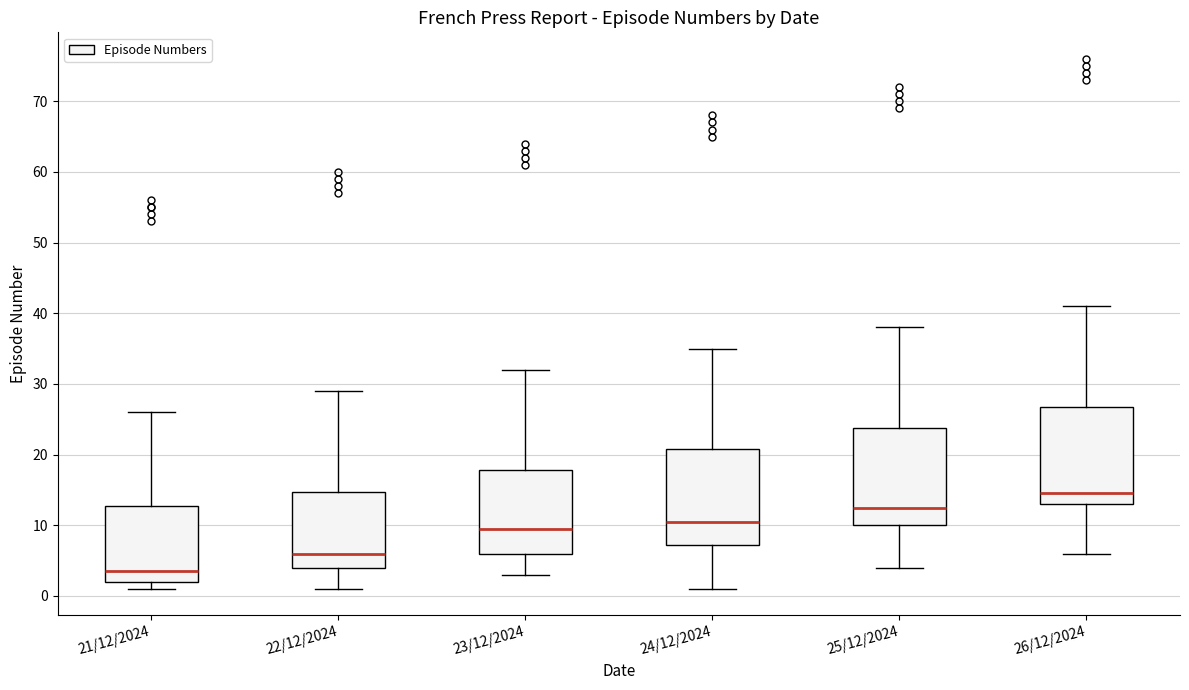

Where is the upper edge of the box for 25/12/2024 on the y-axis? The values are not printed on the chart, so give them approximately, as read against the axis.

24